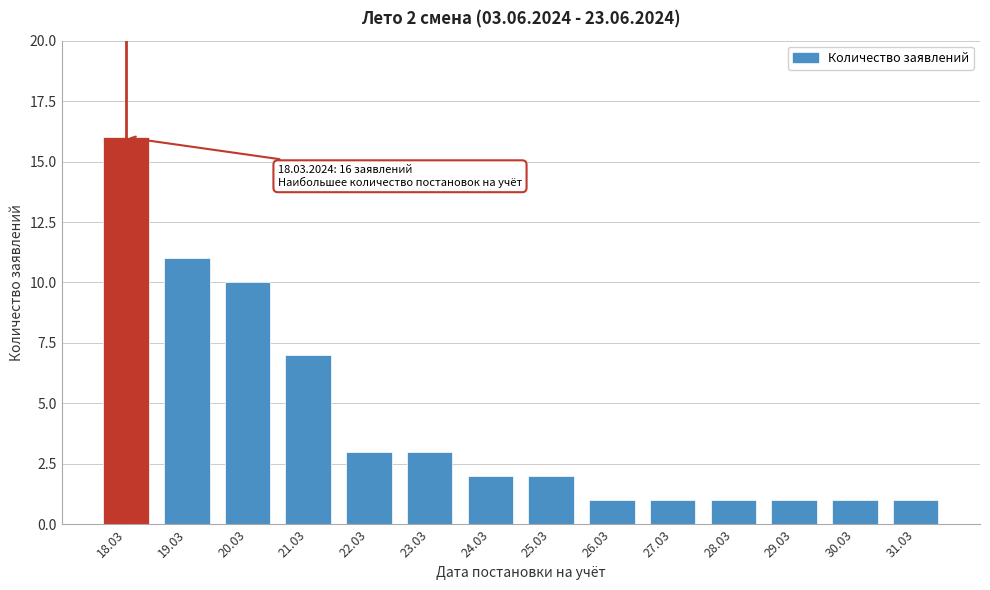

Reading left to right, list all the values displayed in this chart.

16	11	10	7	3	3	2	2	1	1	1	1	1	1